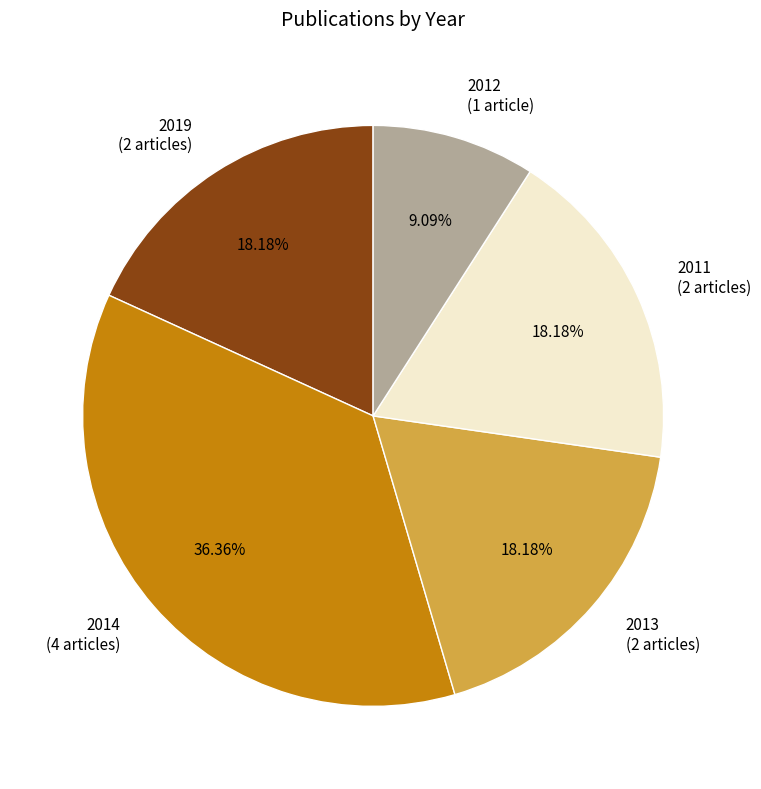

Between 2012 (1 article) and 2013 (2 articles), which is larger?

2013 (2 articles)